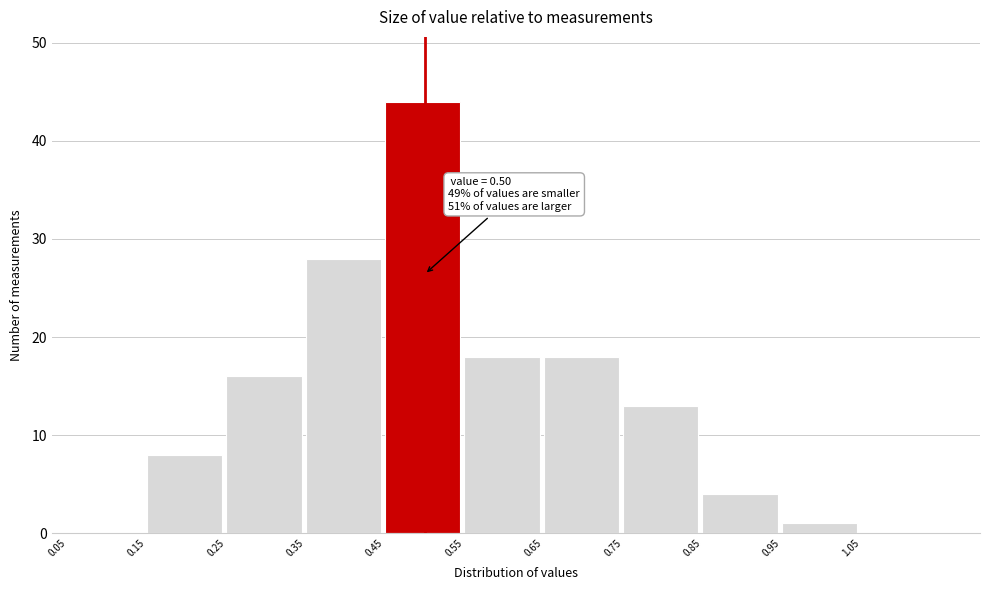

Which range on the x-axis has the tallest bar?

0.45 to 0.55